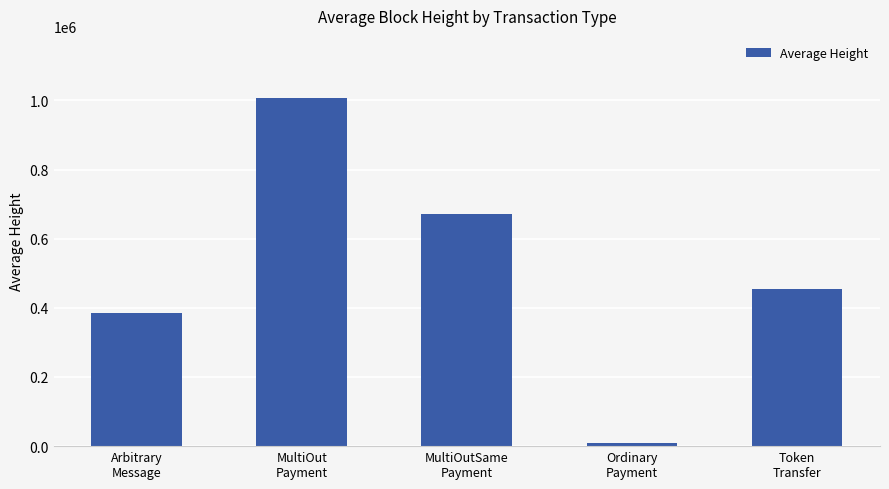

Where is the data nearest to the value 508003?

Token
Transfer